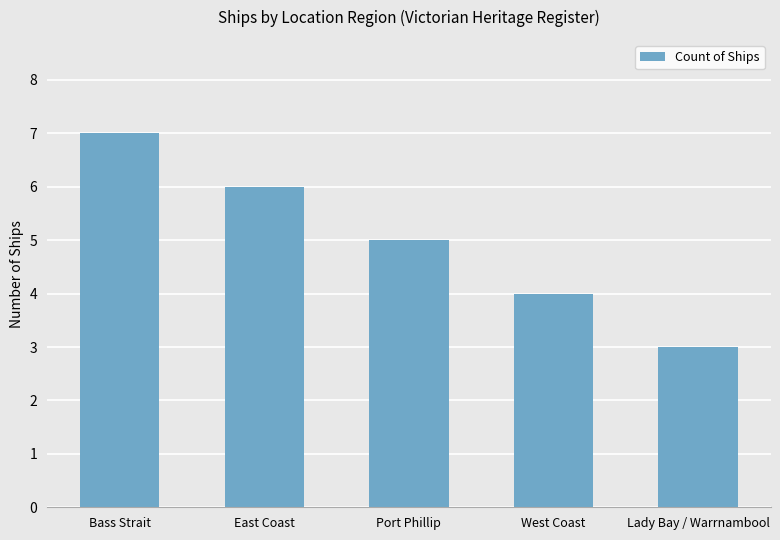

What is the sum of the values at West Coast and Port Phillip?

9